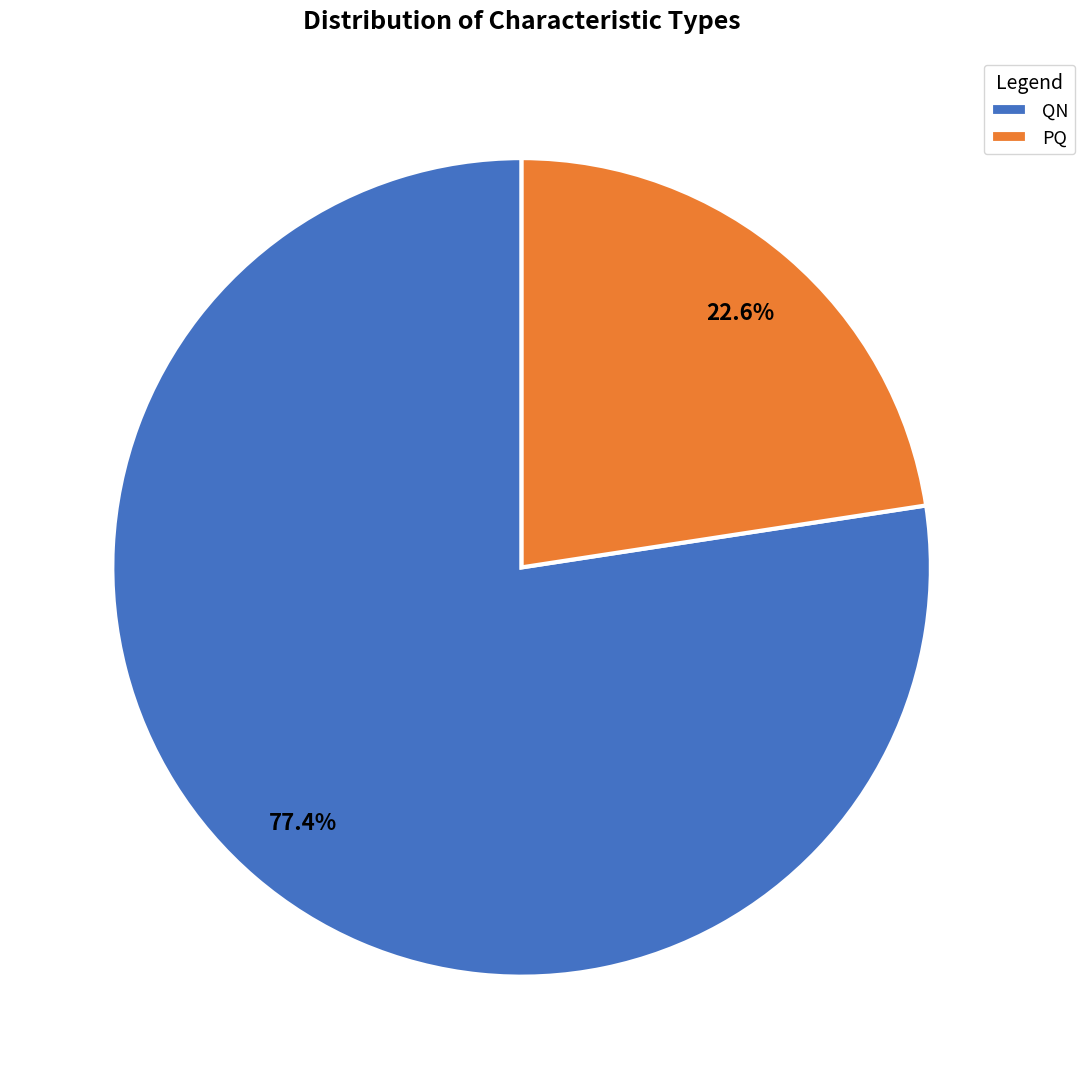

What is the largest slice in the pie chart?

QN